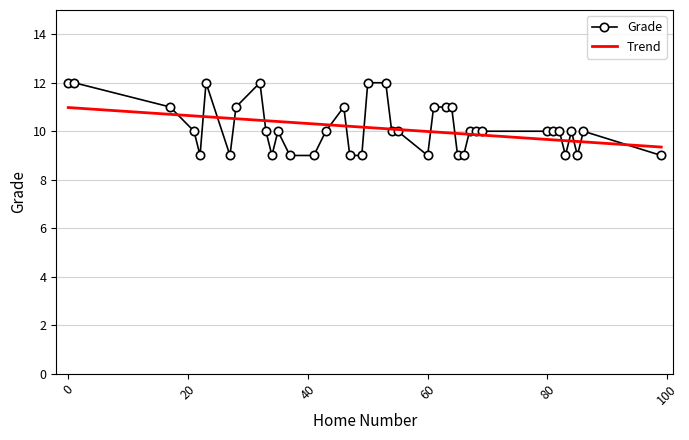

List the series in order of their peak value, lowest first.

Trend, Grade